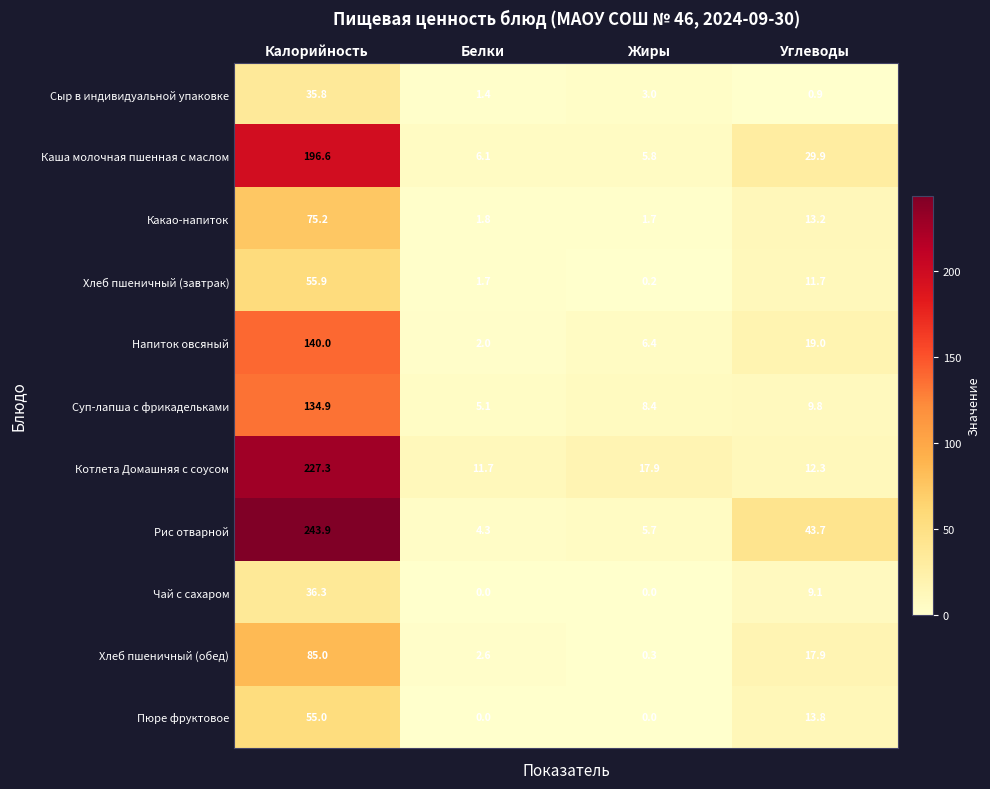

The Пюре фруктовое series shows 55.0 at Калорийность. True or false?

True